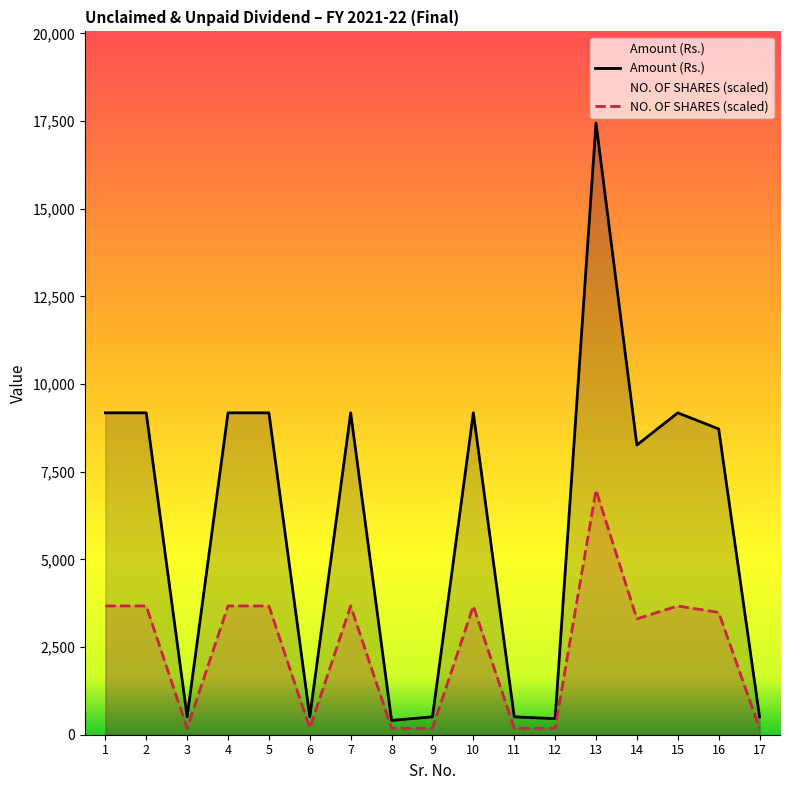

At 13, list the series in order from largest to smallest.

Amount (Rs.), NO. OF SHARES (scaled)